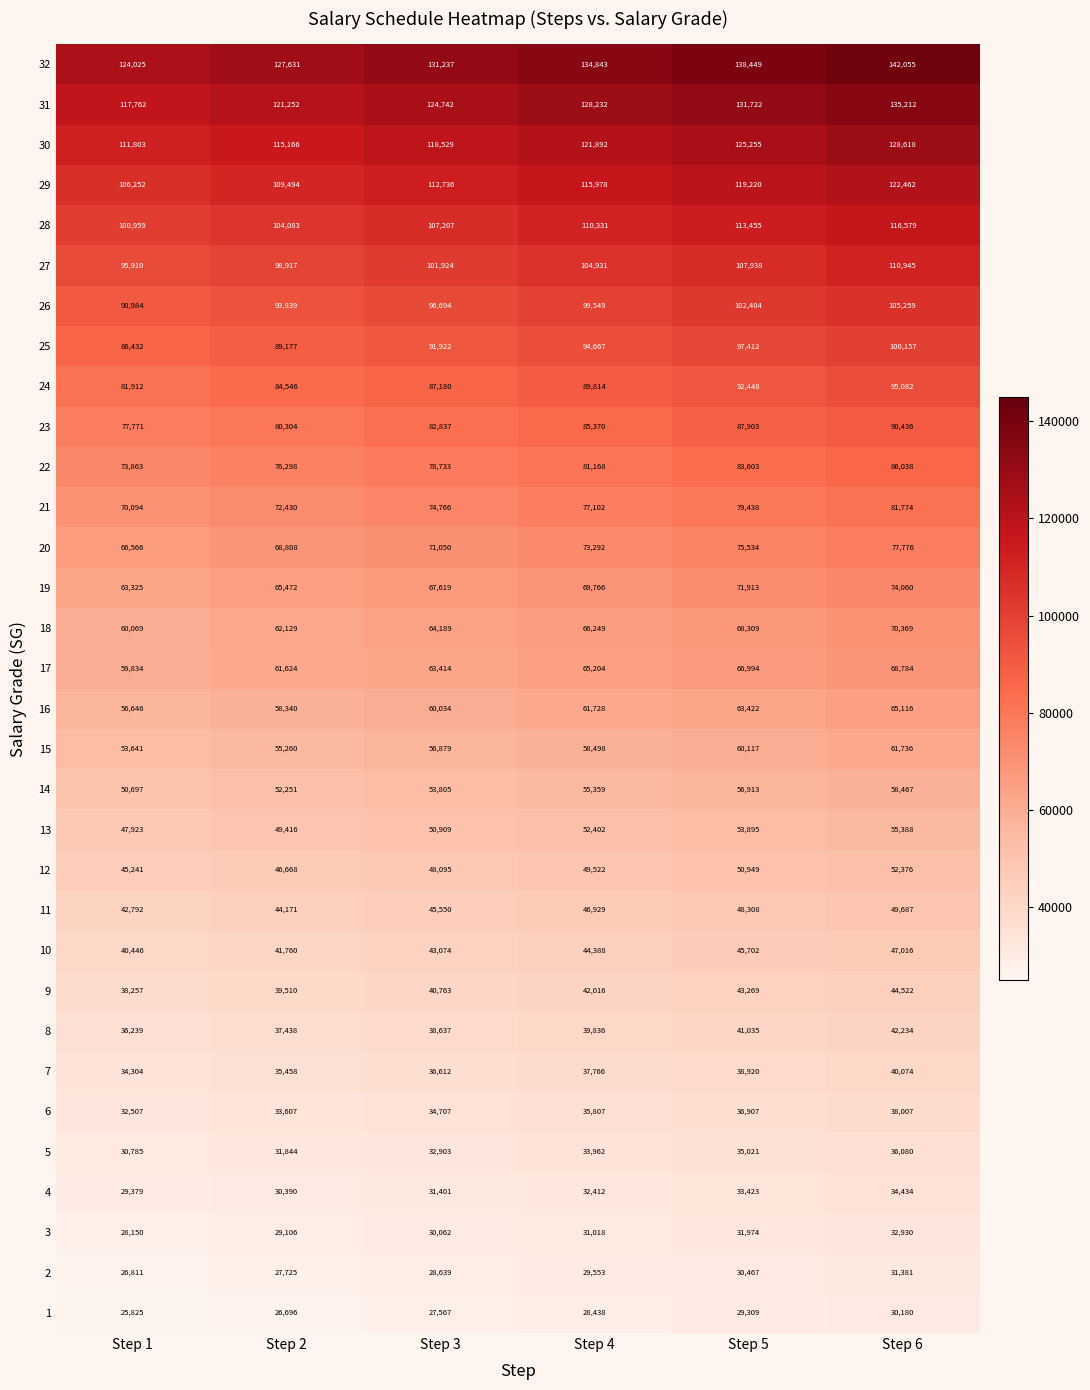

What is the difference between the second highest and minimum values in the 20 series?

8968